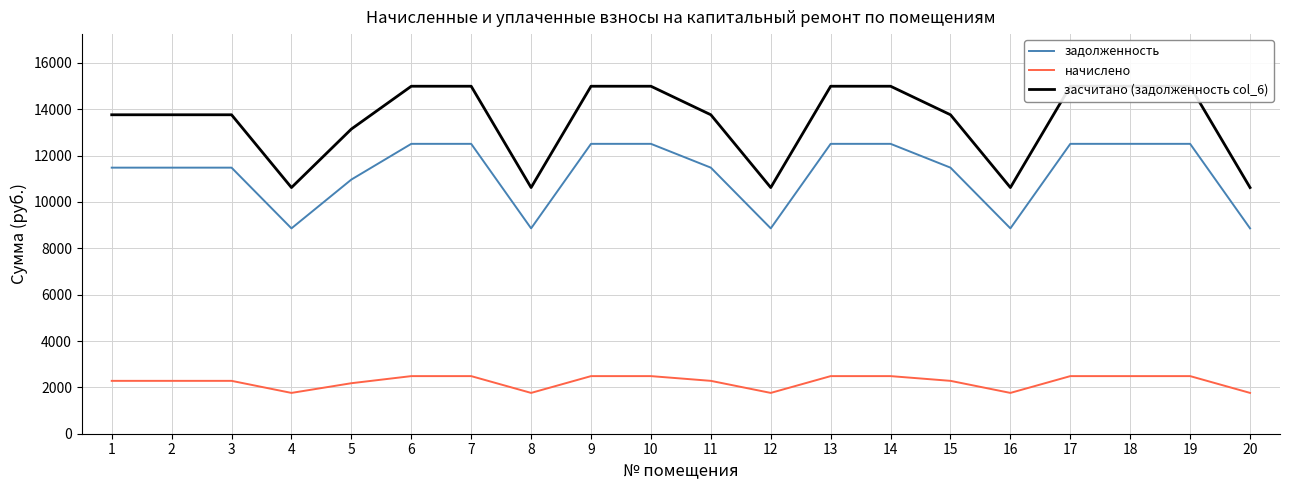

What is the lowest value of the задолженность series?

8859.6